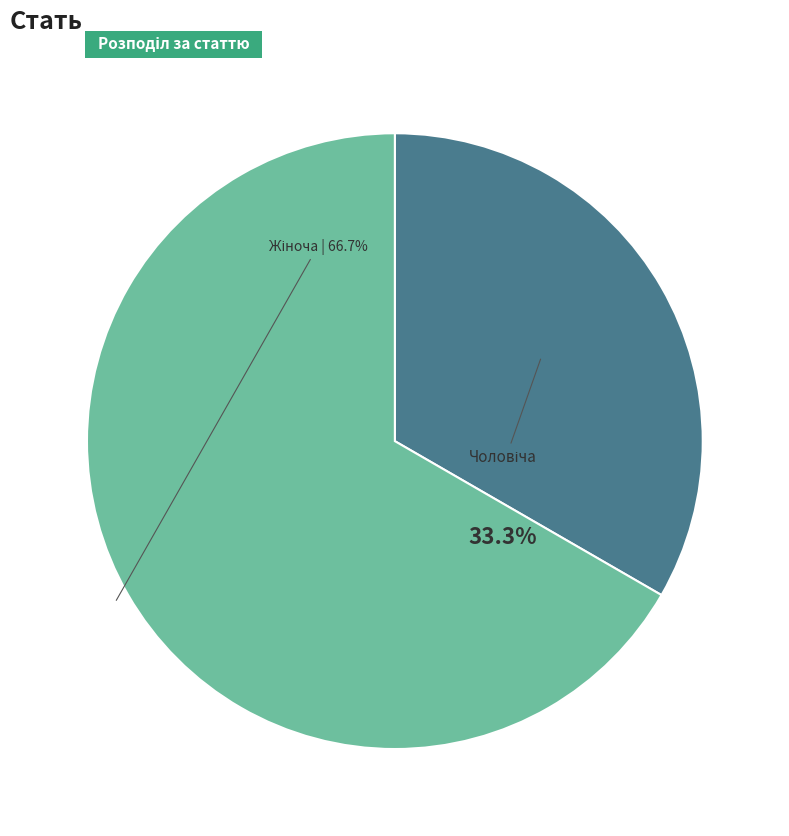

The Чоловіча slice represents 26% of the pie. True or false?

False